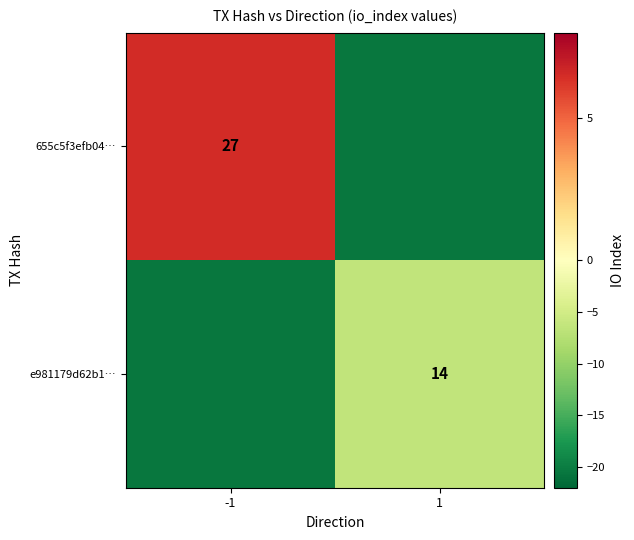

The e981179d62b1… series shows 7.1 at 1. True or false?

False